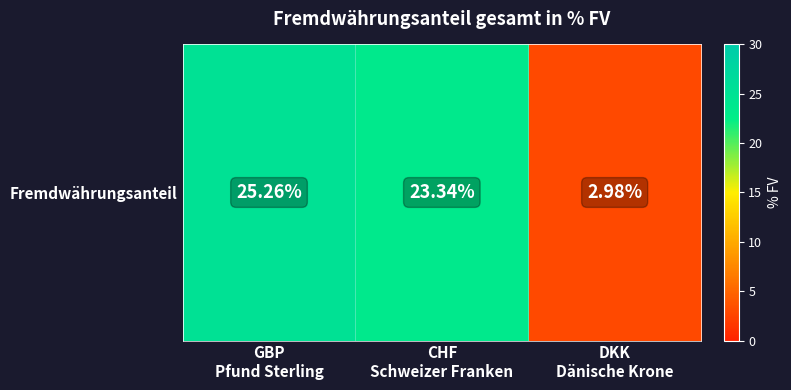

The value at DKK
Dänische Krone is 5.3. True or false?

False